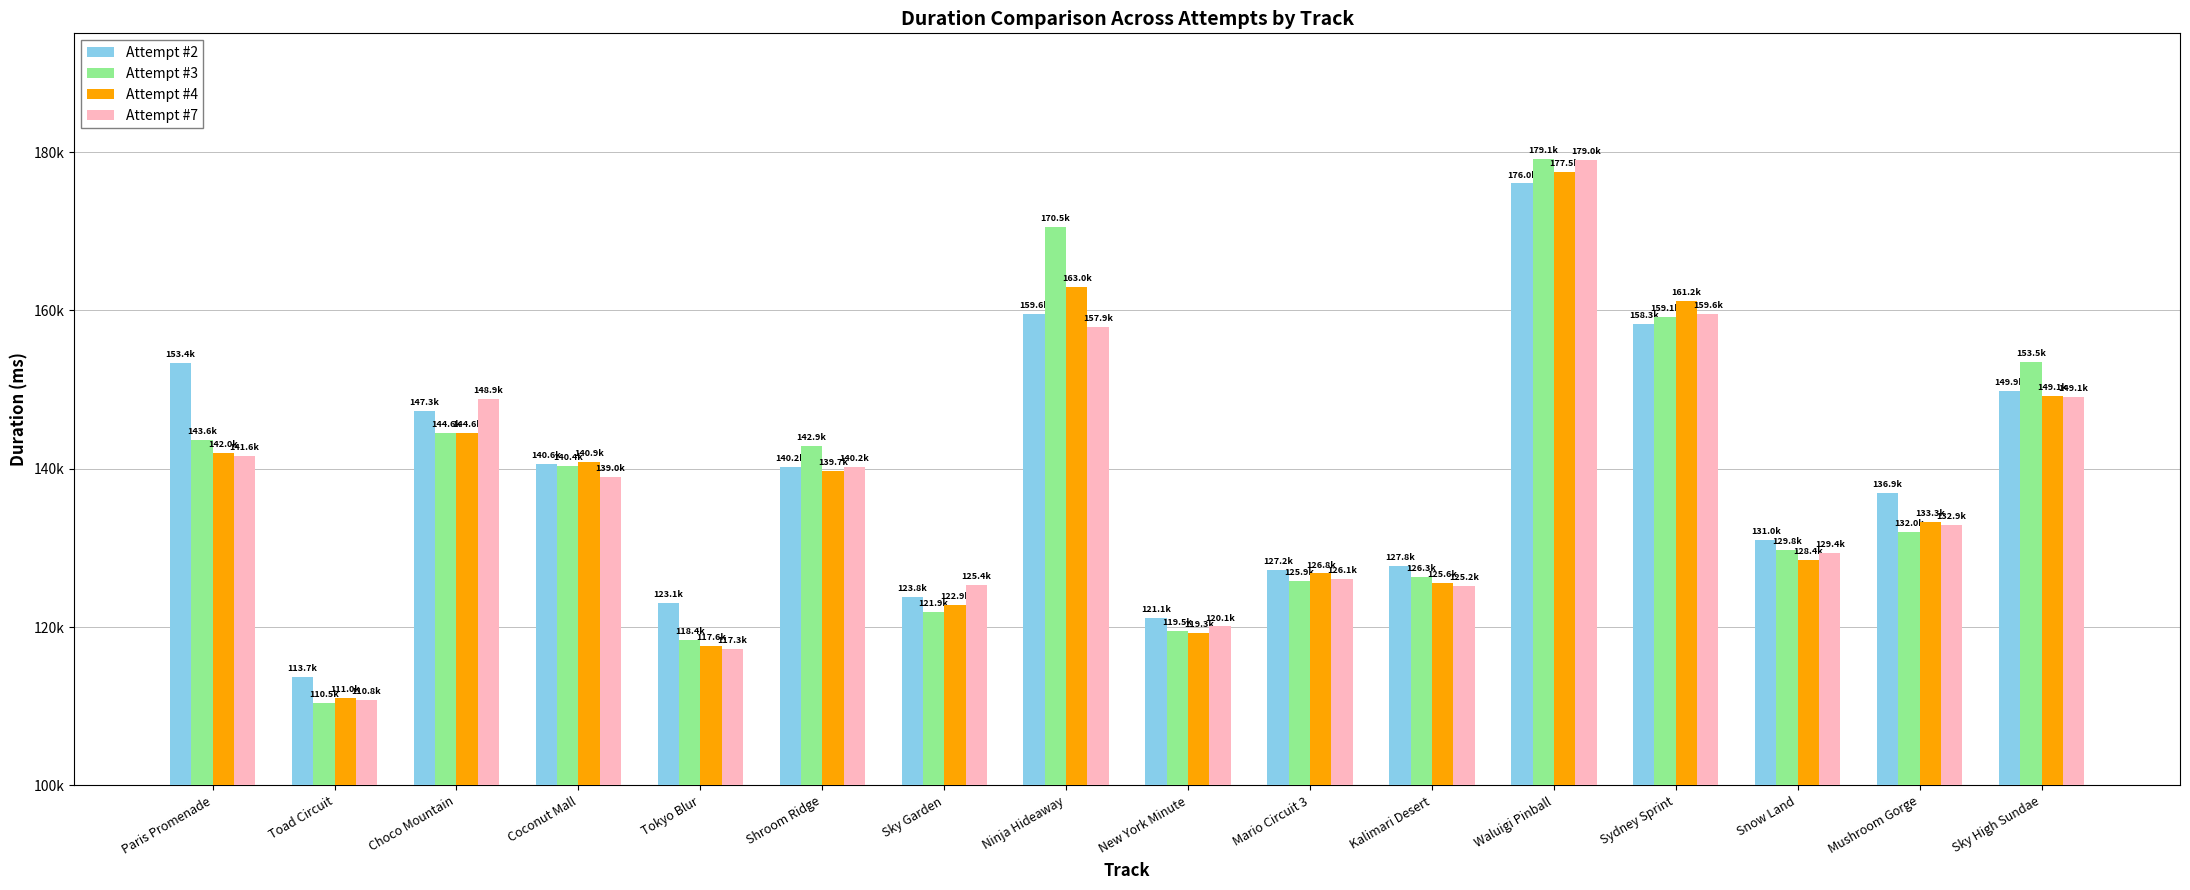

What are all the series names shown in the legend?

Attempt #2, Attempt #3, Attempt #4, Attempt #7